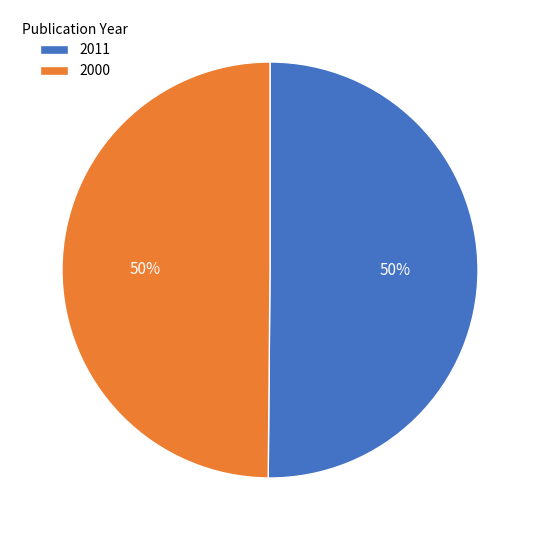

Combined, do 2011 and 2000 account for over 50%?

Yes